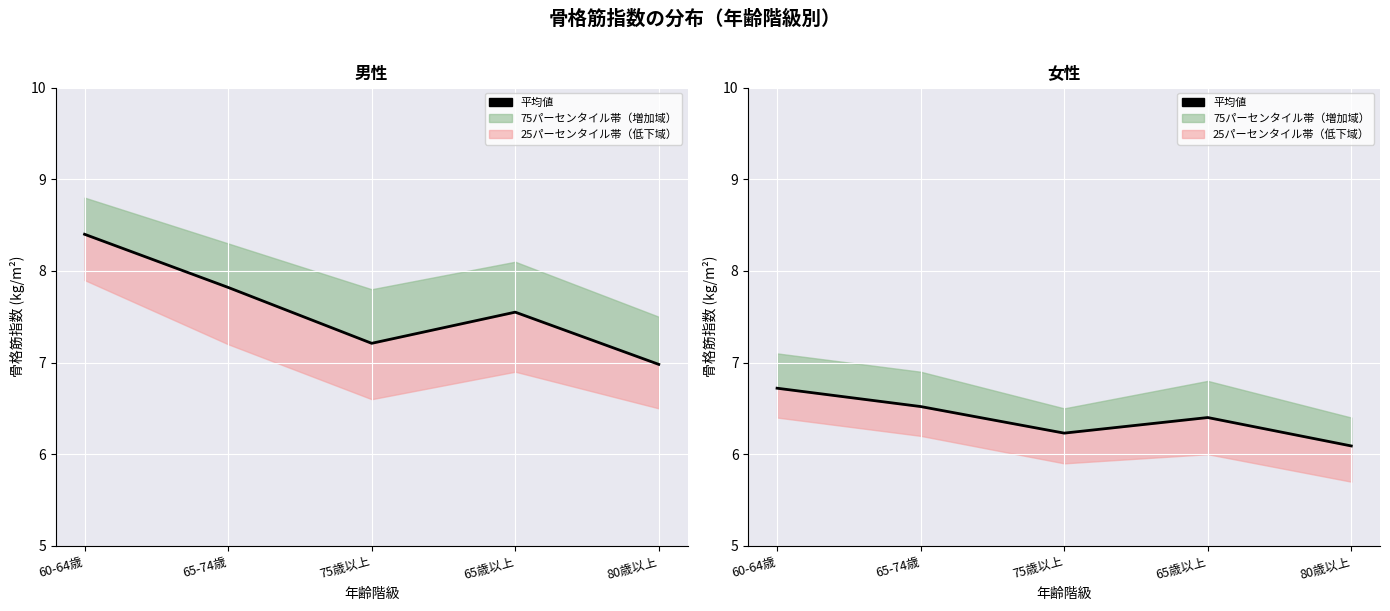

What is the sum of all values?

32.0